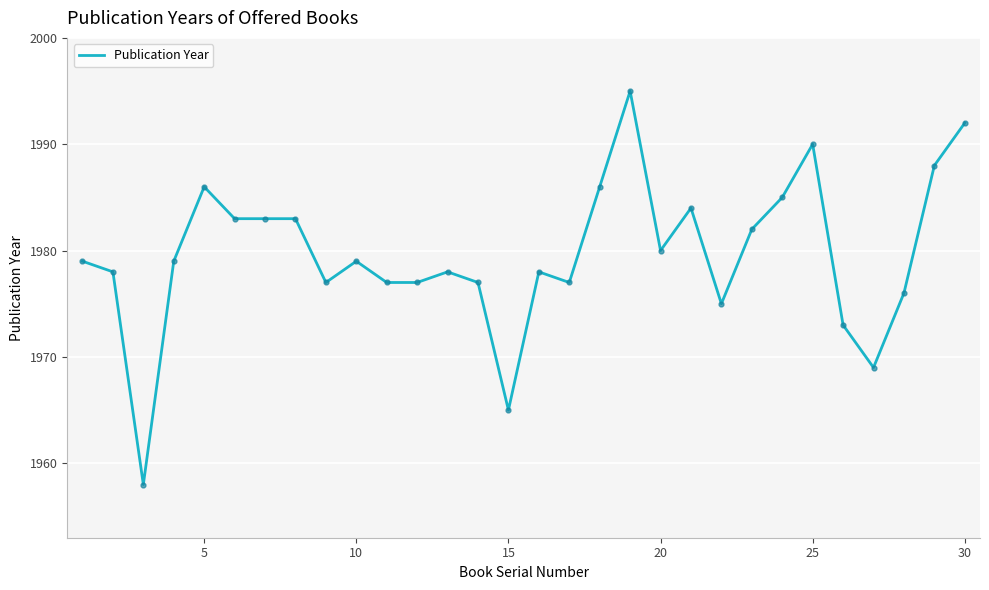

What is the minimum value shown in the chart?

1958